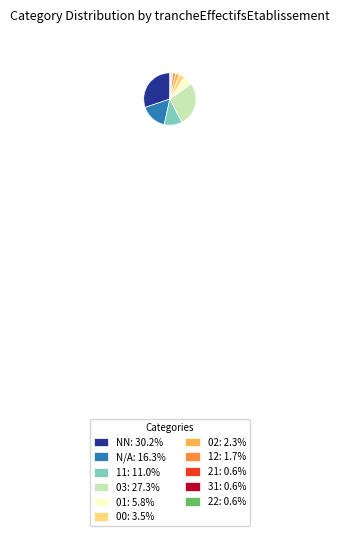

What is the ratio of the value at 02: 2.3% to the value at 00: 3.5%?

0.7